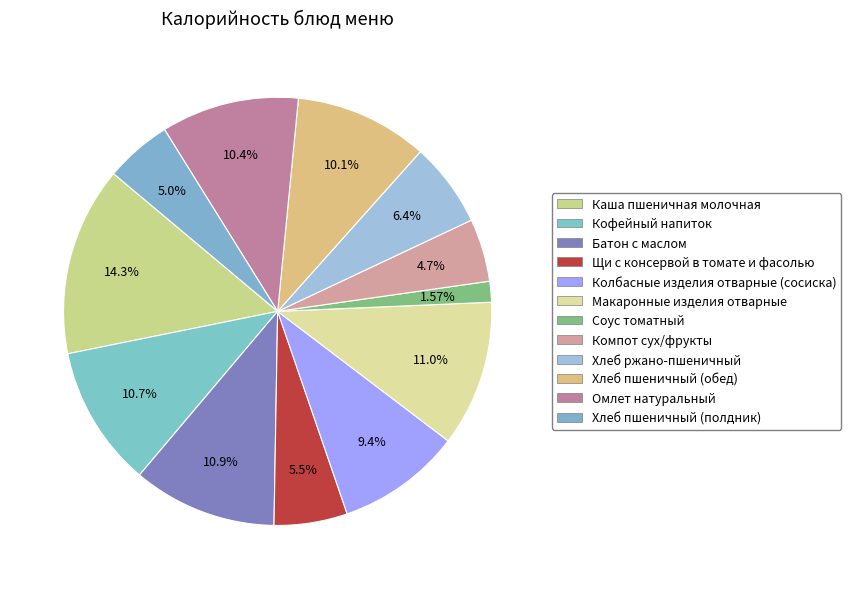

Which has a higher value, Хлеб ржано-пшеничный or Хлеб пшеничный (обед)?

Хлеб пшеничный (обед)